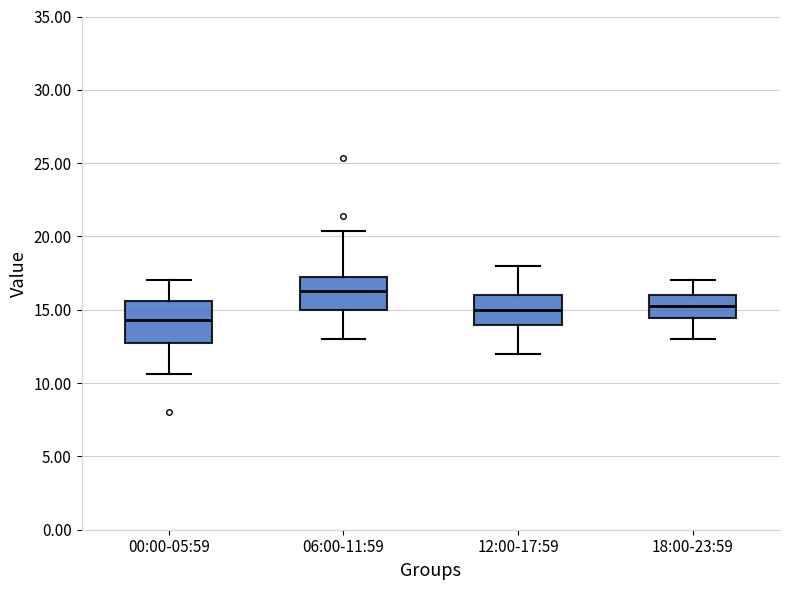

Where does the median line of the box for 06:00-11:59 sit on the y-axis? The values are not printed on the chart, so give them approximately, as read against the axis.

16.5